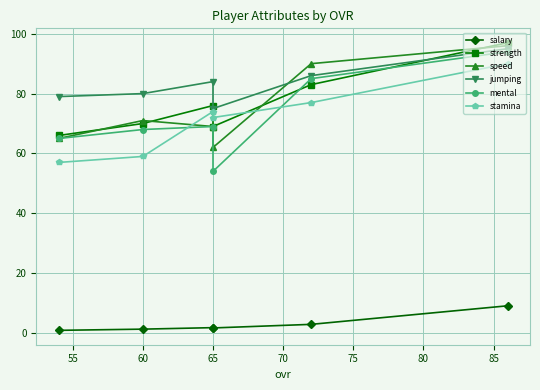

What is the spread (max minus min) of values at 75?

78.1